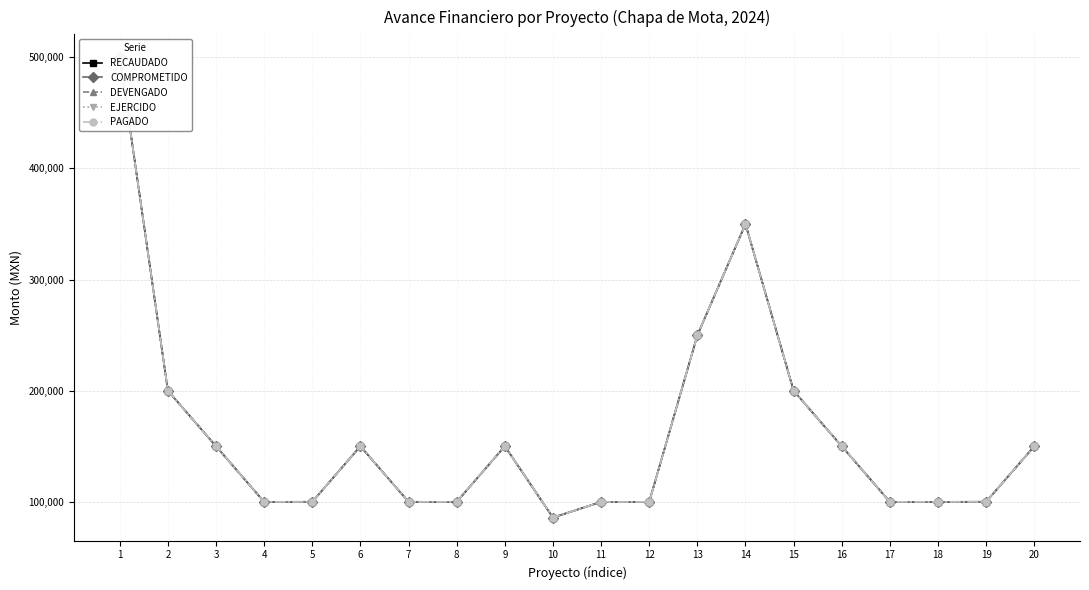

Where does the EJERCIDO series first go above 149961?

1